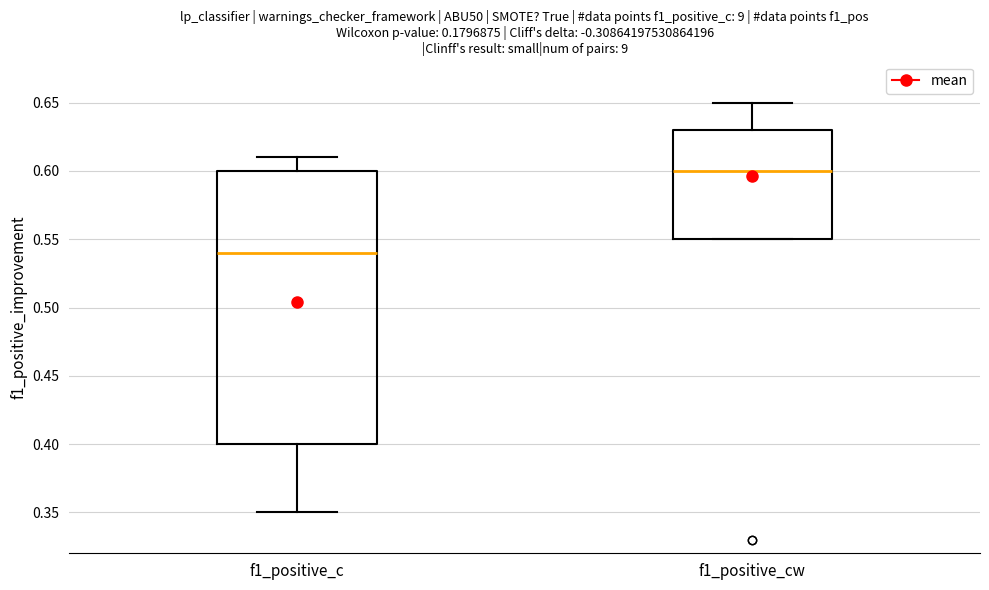

Reading left to right, read every box against the y-axis: the position of its median line, the range the box covers, and the ends of its whiskers. The values are not printed on the chart, so give them approximately, as read against the axis.

f1_positive_c: median 0.54, box 0.40 to 0.60, whiskers 0.35 to 0.61
f1_positive_cw: median 0.60, box 0.55 to 0.63, whiskers 0.55 to 0.65